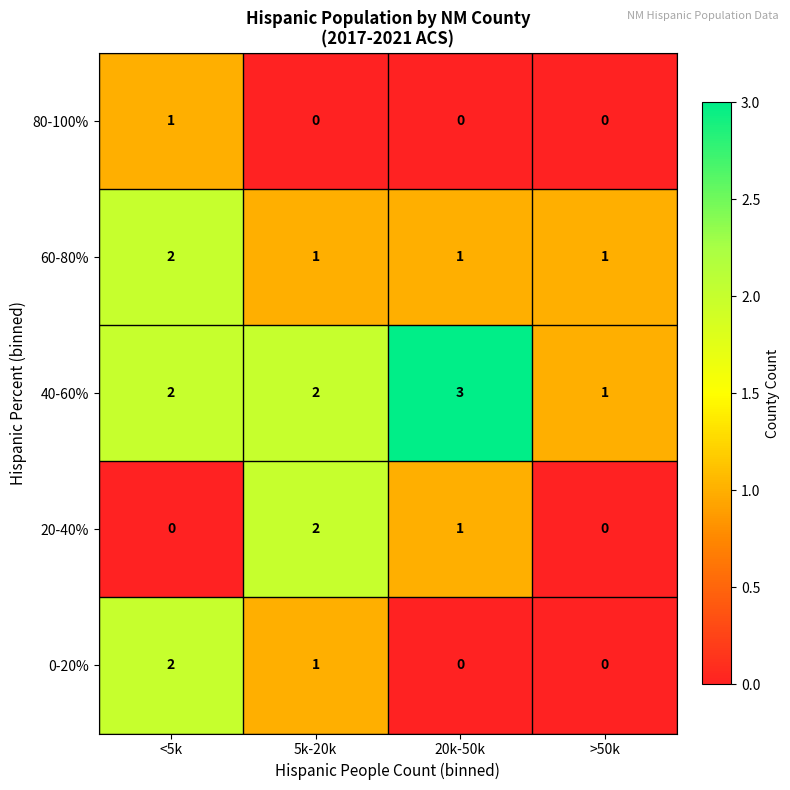

Which category has the highest value in the 60-80% series?

<5k